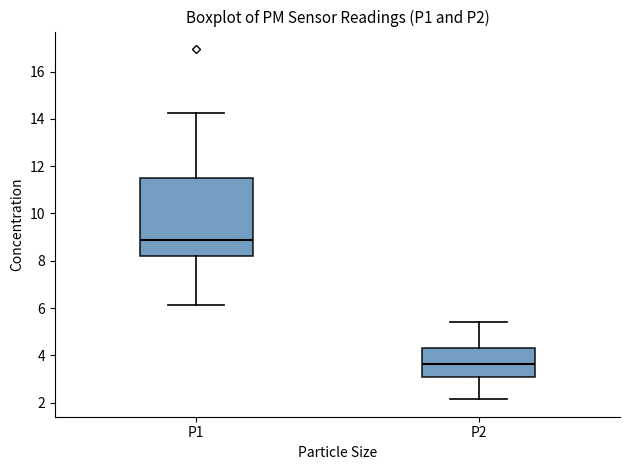

Comparing the boxes themselves (not the whiskers), which one is the tallest?

P1